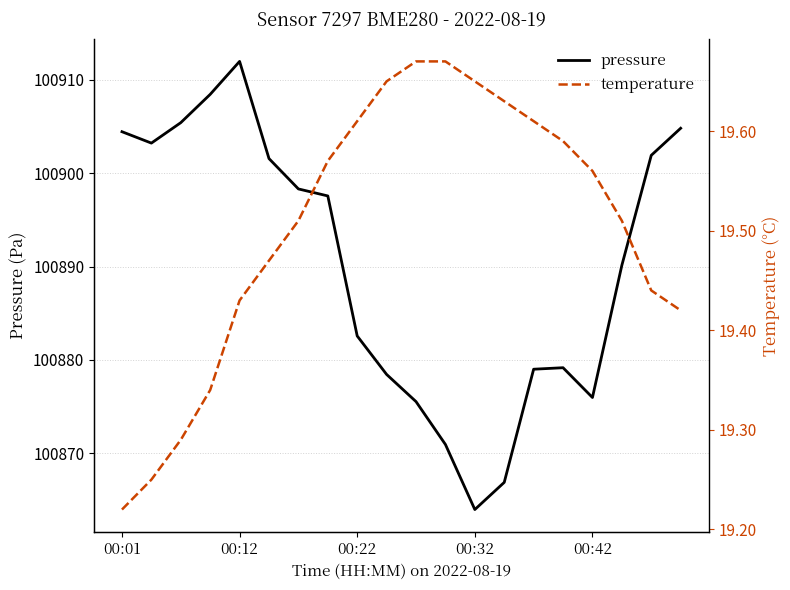

Where is pressure nearest to the value 100887?

17